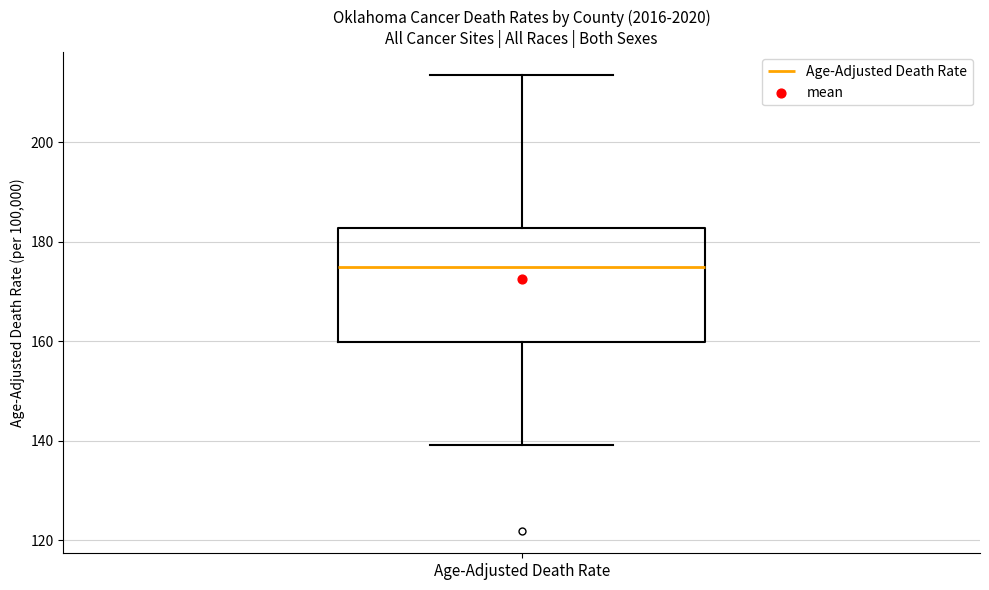

Read this box plot against the y-axis: the position of the median line, the range covered by the box, and the ends of both whiskers. The values are not printed on the chart, so give them approximately, as read against the axis.

median 176, box 160 to 182, whiskers 140 to 214